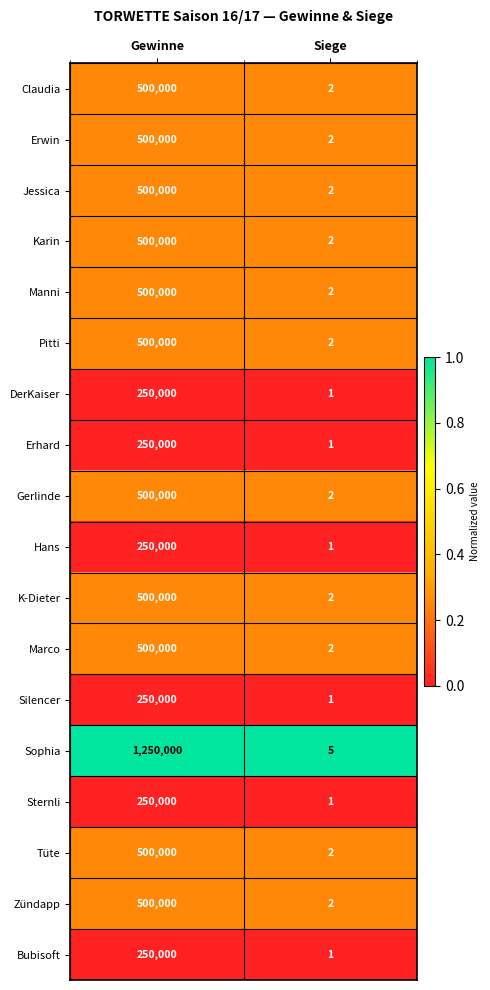

Which series changed the most between Gewinne and Siege?

Sophia